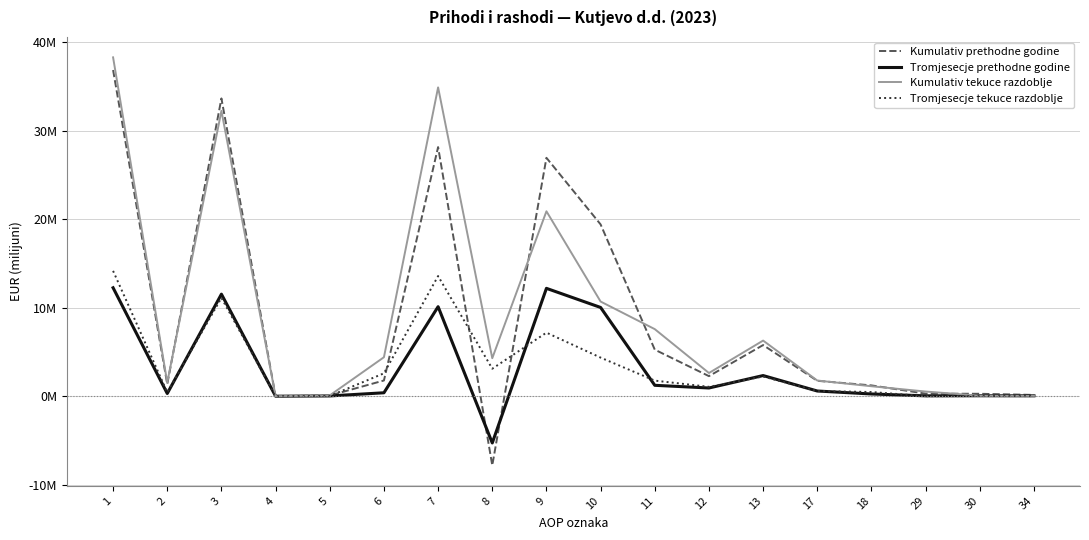

Where is the first local maximum for Kumulativ prethodne godine?

3